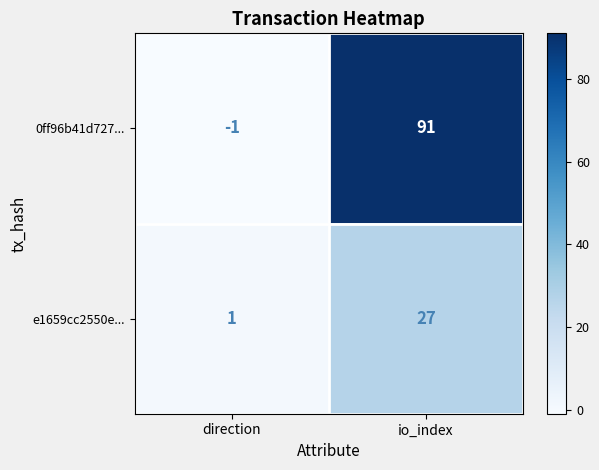

Rank the series by their average value, from lowest to highest.

e1659cc2550e..., 0ff96b41d727...